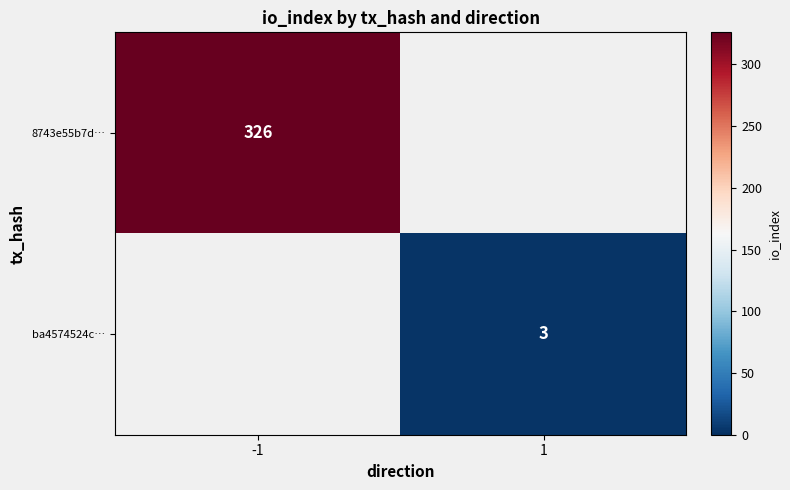

True or false: 8743e55b7d… has a value of 446.3 at -1.

False